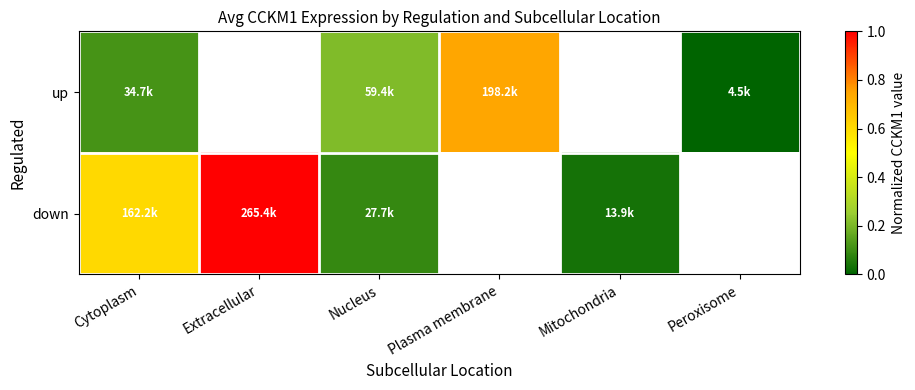

How many categories are shown in the chart?

6